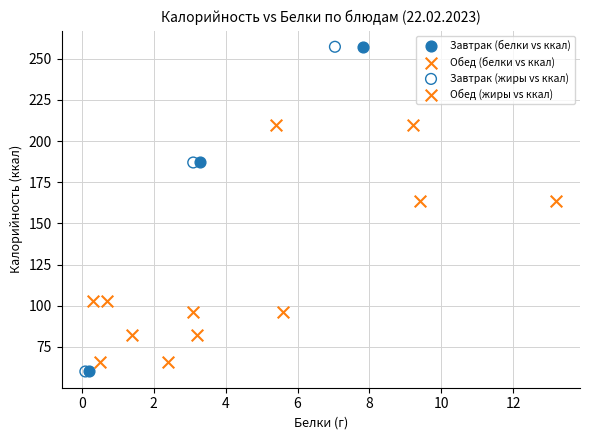

What are all the series names shown in the legend?

Завтрак (белки vs ккал), Обед (белки vs ккал), Завтрак (жиры vs ккал), Обед (жиры vs ккал)